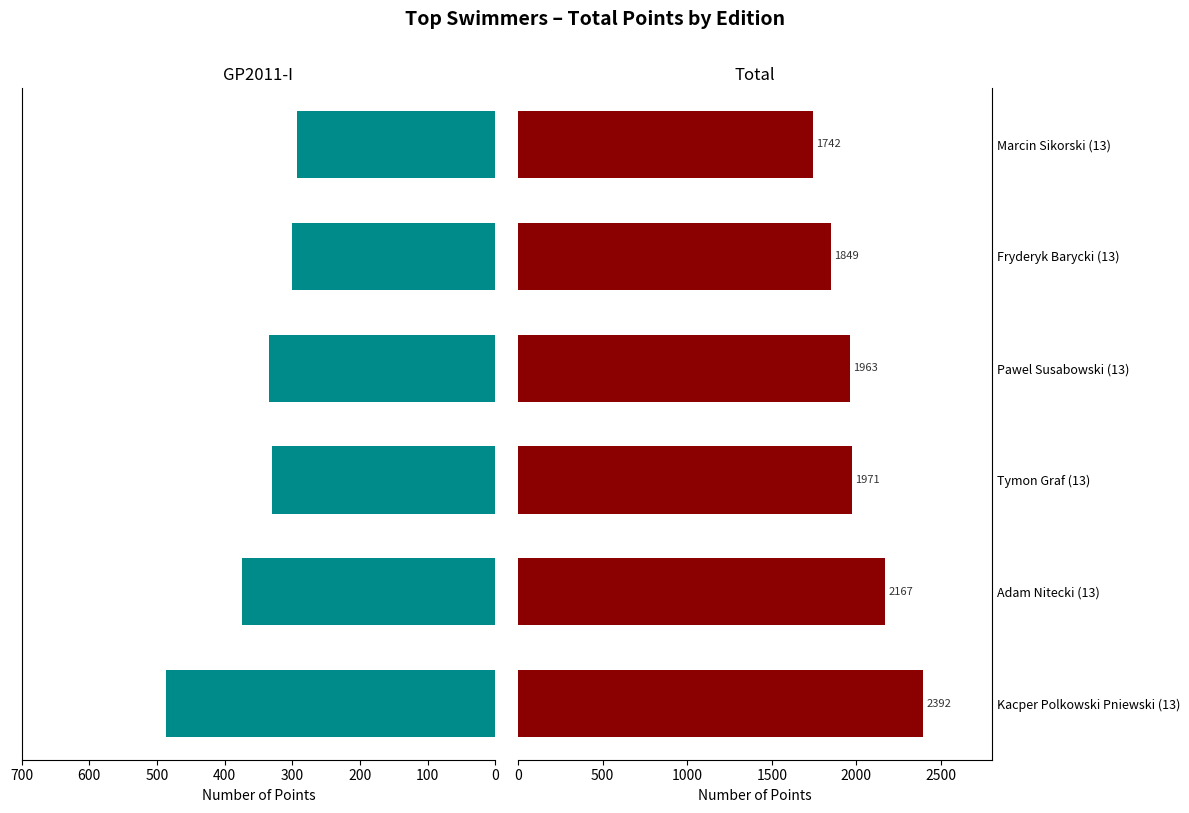

Are the bars horizontal?

Yes